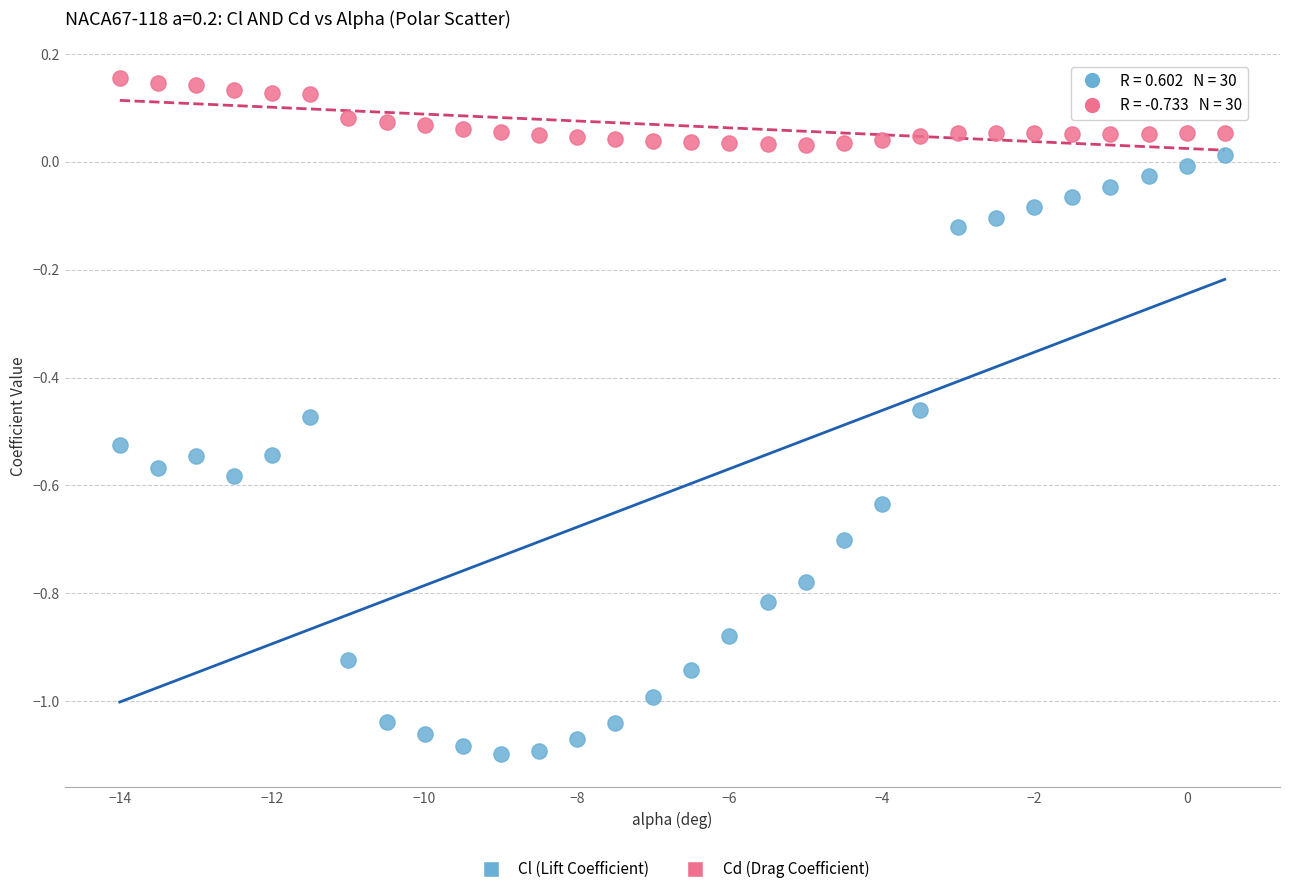

Which series contains the highest Y value?

Cd (Drag Coefficient)